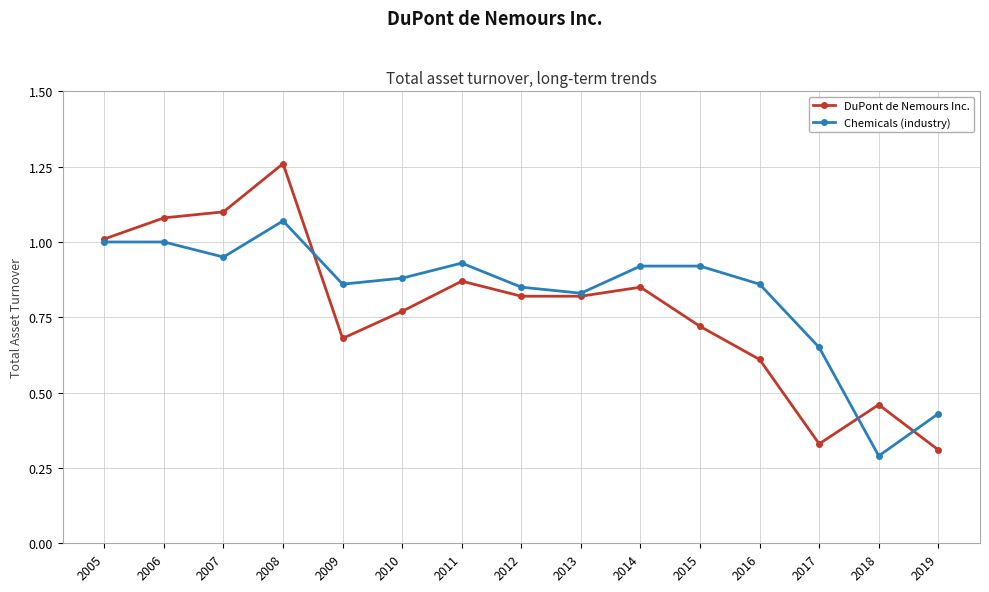

At which category is the sum across all series the highest?

2008